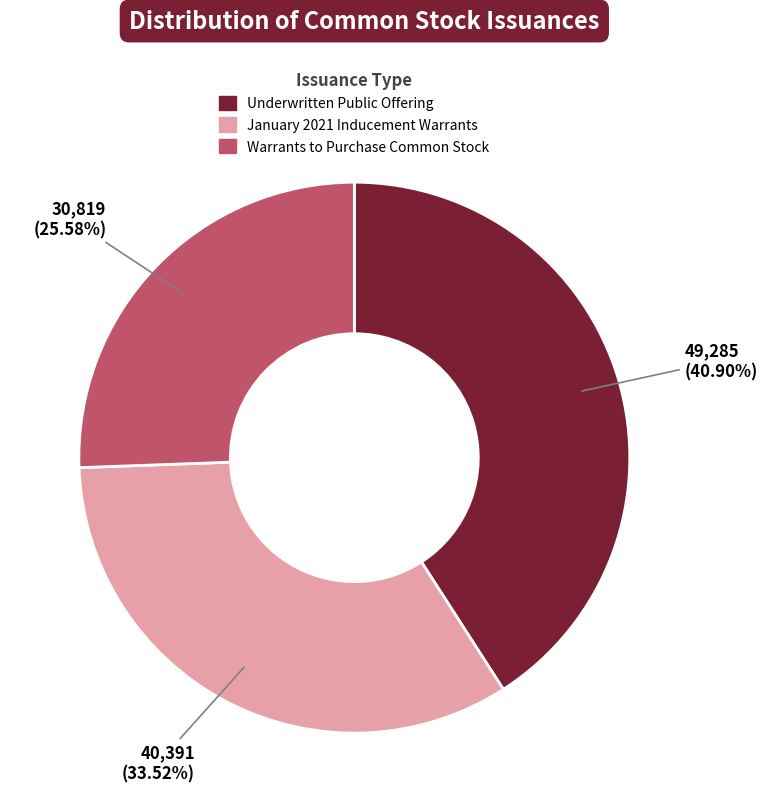

Is it true that January 2021 Inducement Warrants is 34% of the pie?

True